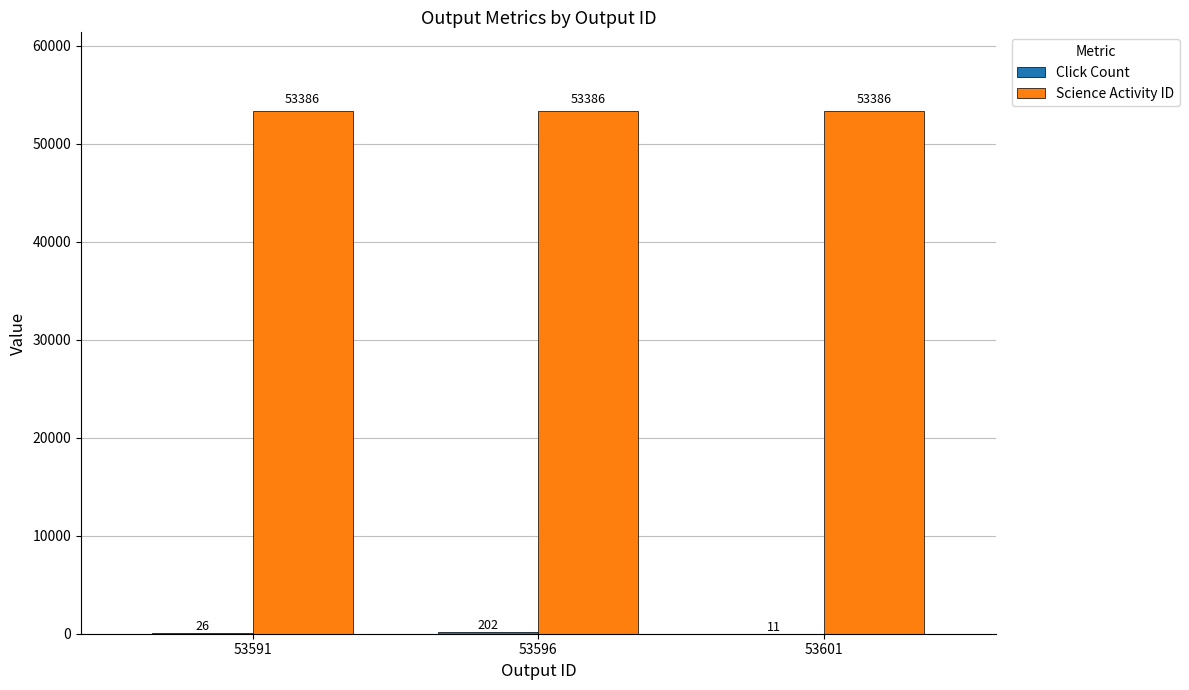

How many series are shown in this chart?

2